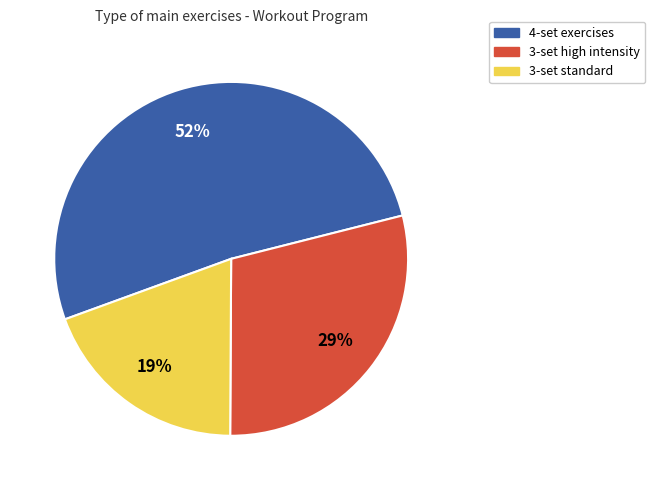

Is there any slice that represents more than half of the pie?

Yes